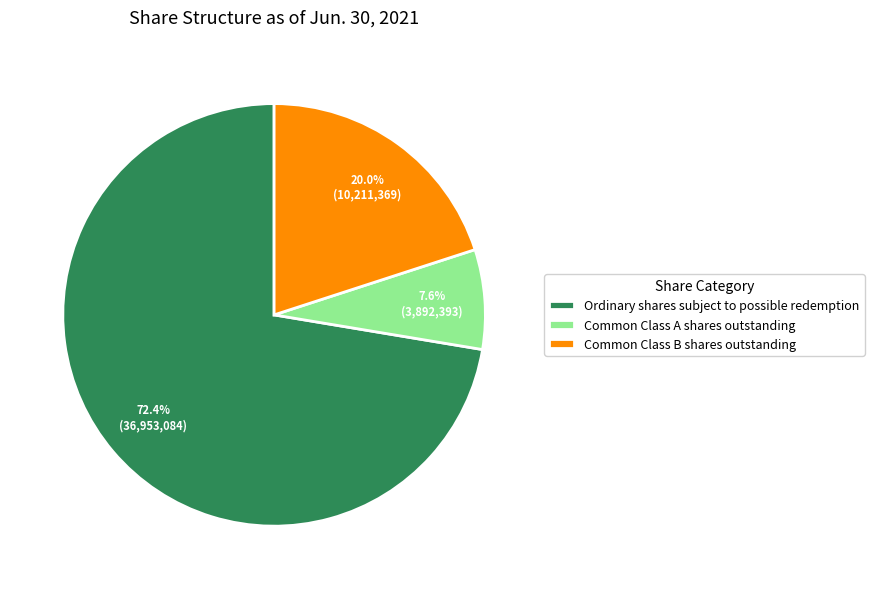

To the nearest percent, what portion does Common Class B shares outstanding represent?

20%